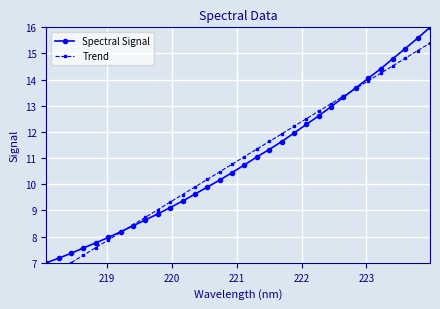

Reading left to right, list all the values displayed in this chart.

Spectral Signal: 7.0	7.2	7.4	7.6	7.8	8.0	8.2	8.4	8.6	8.9	9.1	9.4	9.6	9.9	10.2	10.4	10.7	11.0	11.3	11.6	12.0	12.3	12.6	13.0	13.3	13.7	14.0	14.4	14.8	15.2	15.6	16.0
Trend: 6.4	6.7	7.0	7.3	7.6	7.9	8.2	8.5	8.7	9.0	9.3	9.6	9.9	10.2	10.5	10.8	11.1	11.3	11.6	11.9	12.2	12.5	12.8	13.1	13.4	13.7	14.0	14.2	14.5	14.8	15.1	15.4